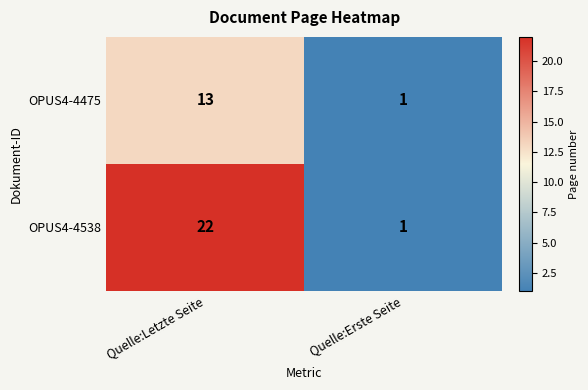

Which category has the highest value across all series?

Quelle:Letzte Seite